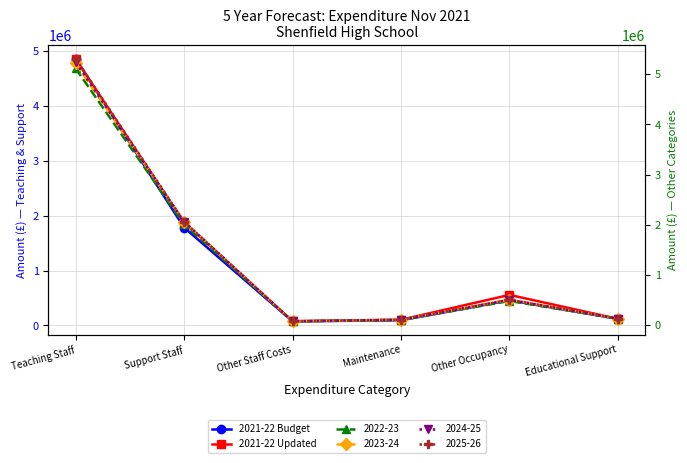

Which series has the largest range (max minus min)?

2021-22 Budget